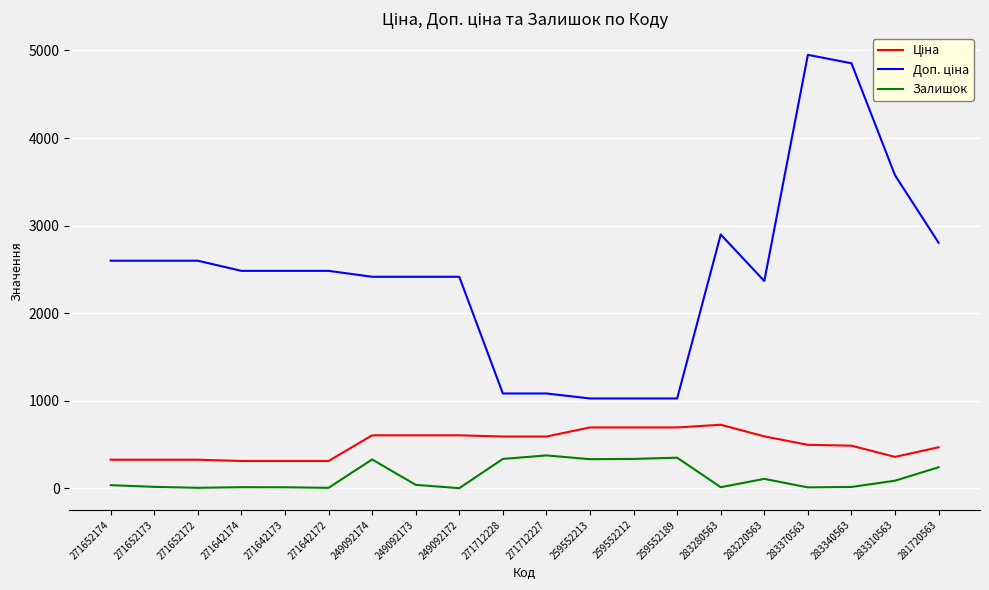

What is the maximum value for Залишок?

374.0